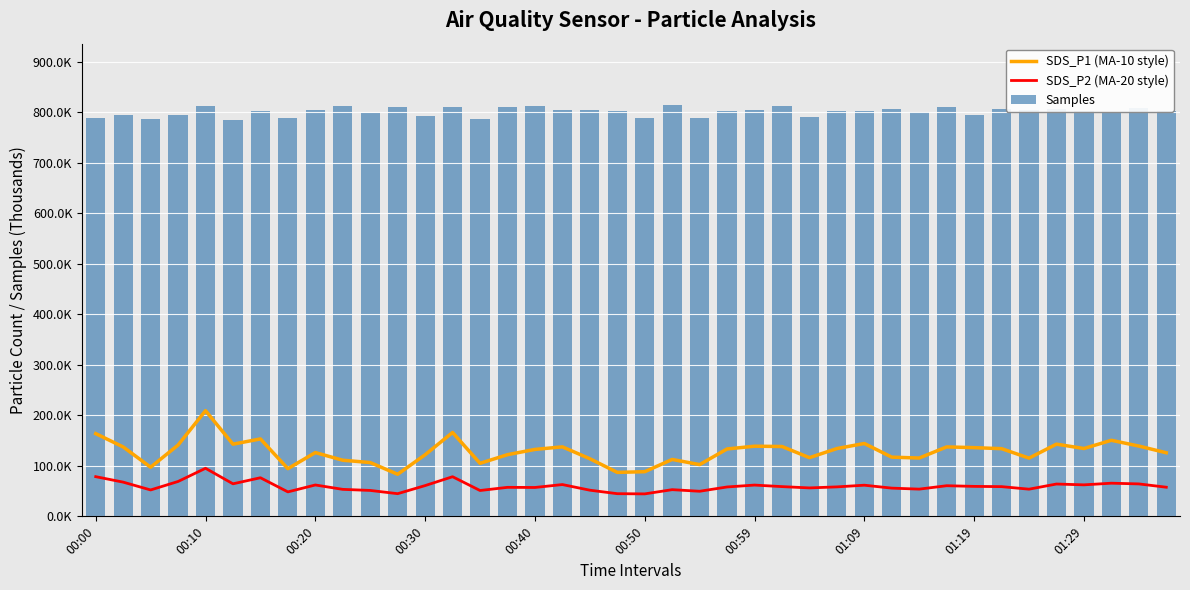

Is the value of SDS_P1 (MA-10 style) at 01:09 greater than the value of Samples at 00:30?

No